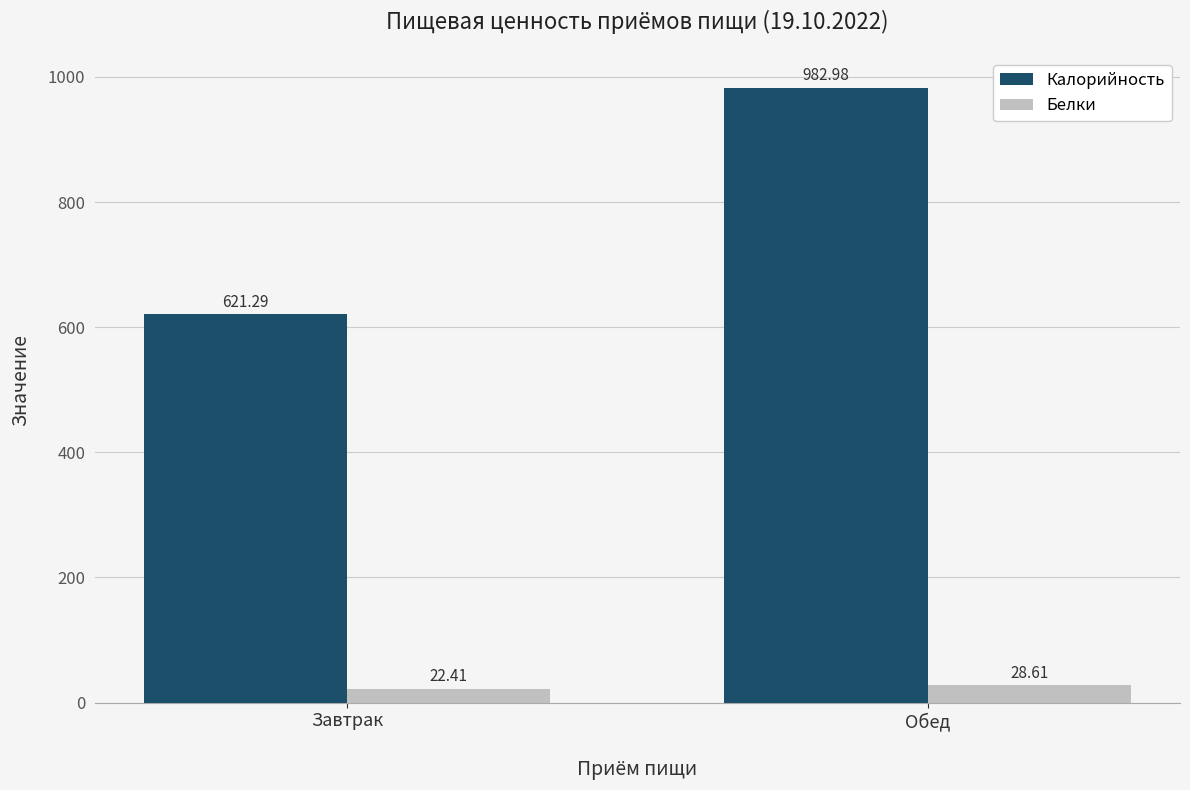

Where does the Калорийность series first go above 982?

Обед